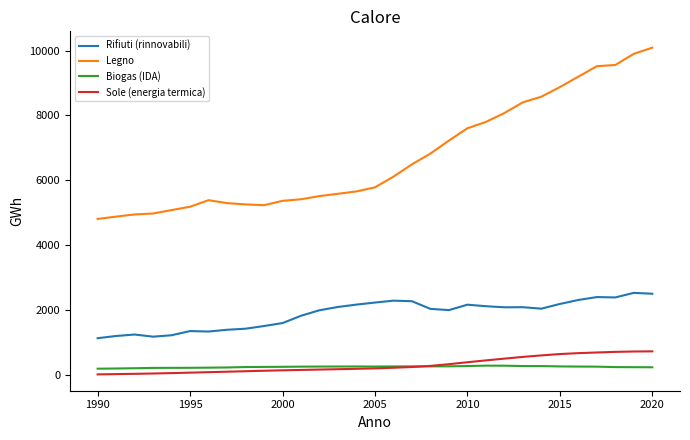

Which series has the widest spread of values?

Legno